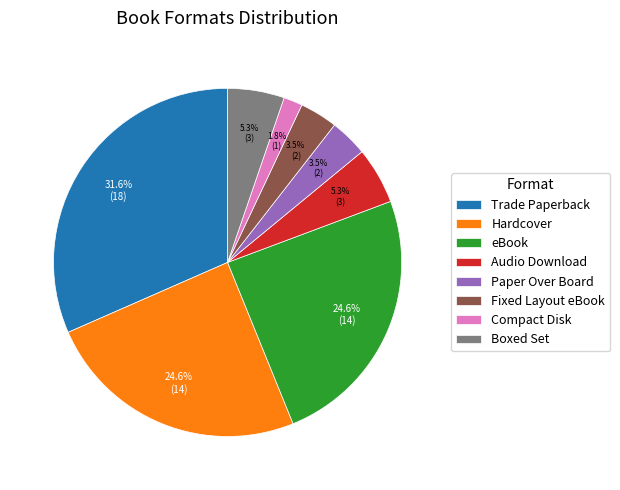

Between Hardcover and Boxed Set, which is larger?

Hardcover